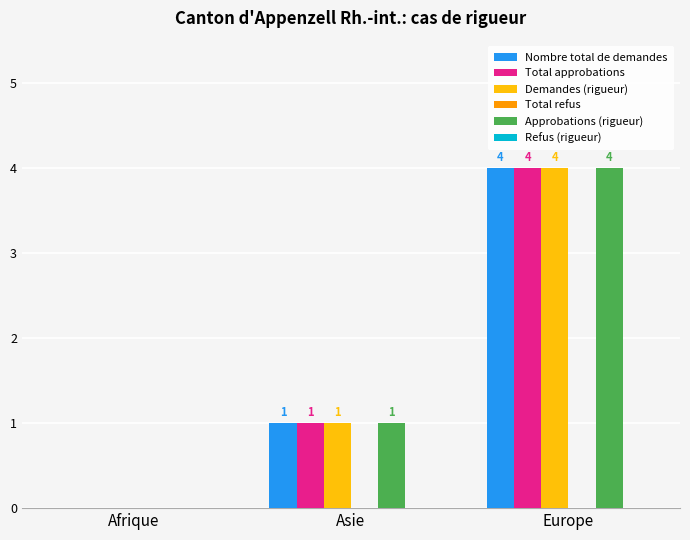

Count the number of categories in the chart.

3